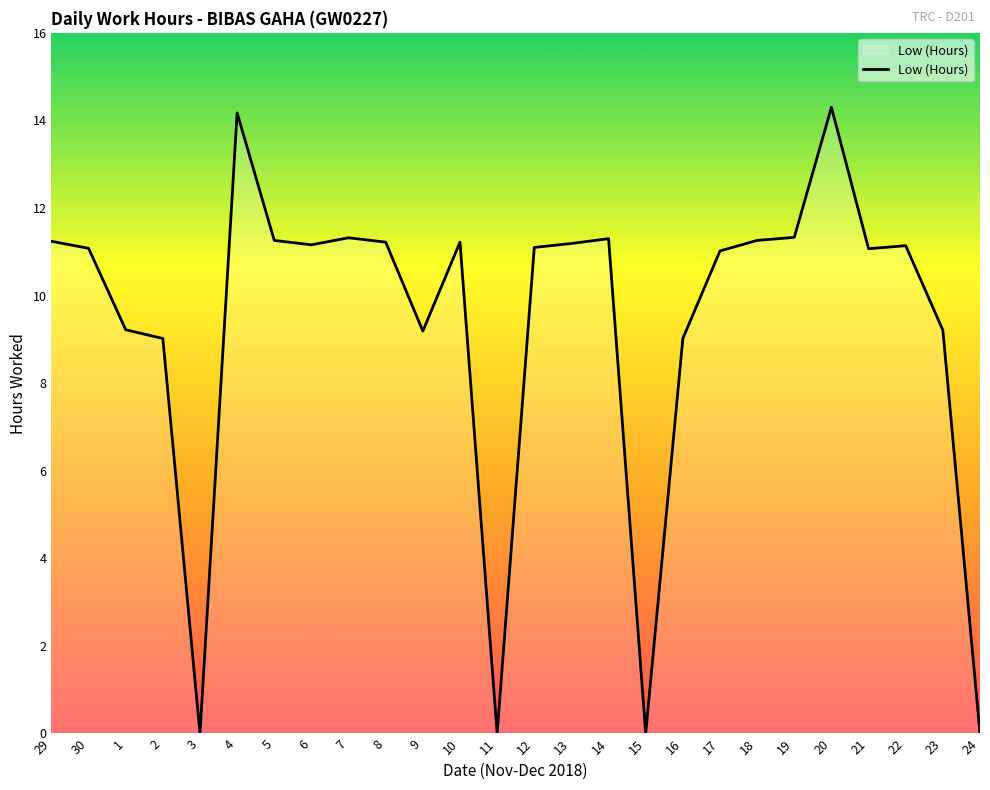

True or false: the data shows 18.9 at 29.

False